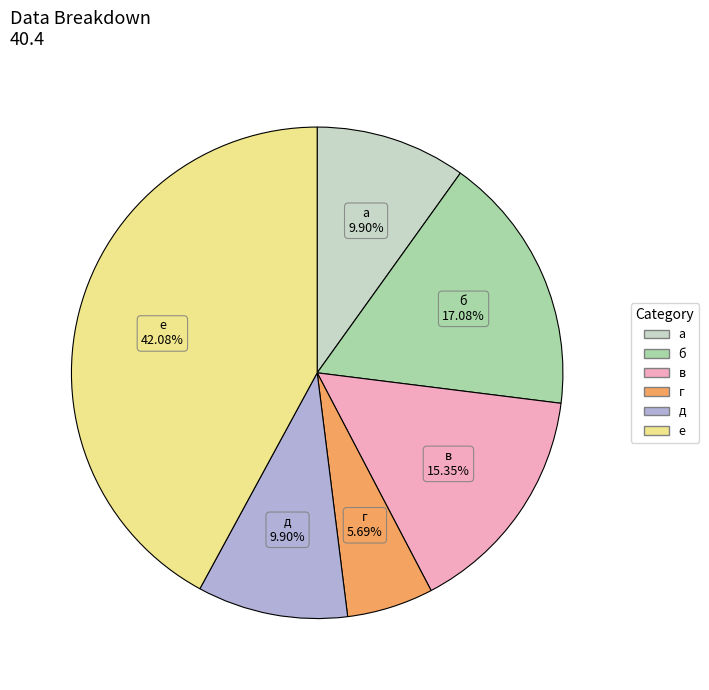

Is there any slice that represents more than half of the pie?

No